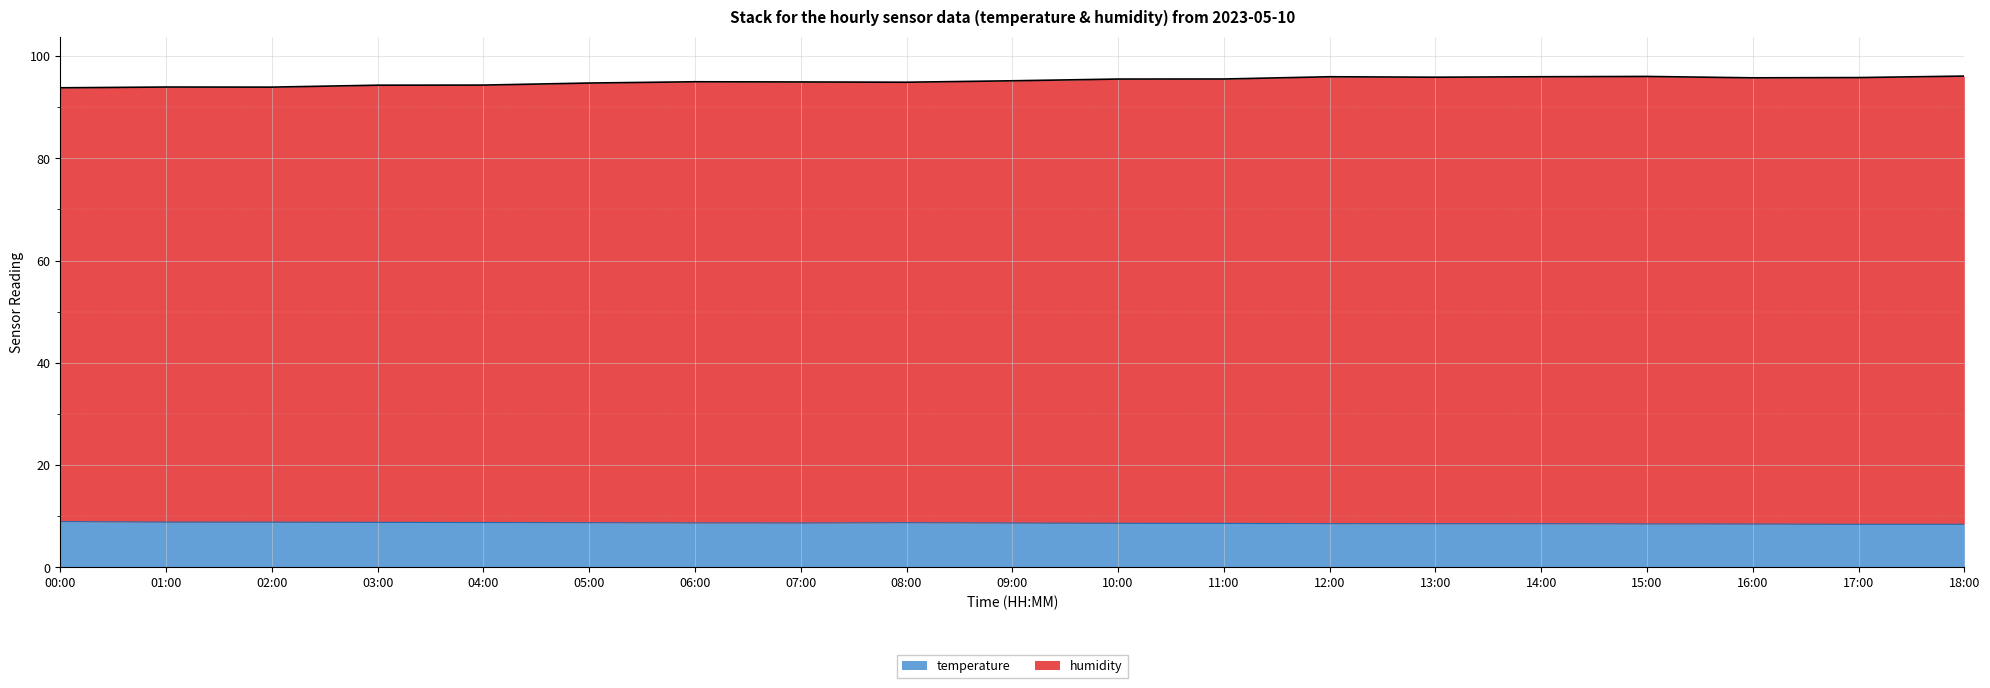

Which category has the highest value in the temperature series?

00:00